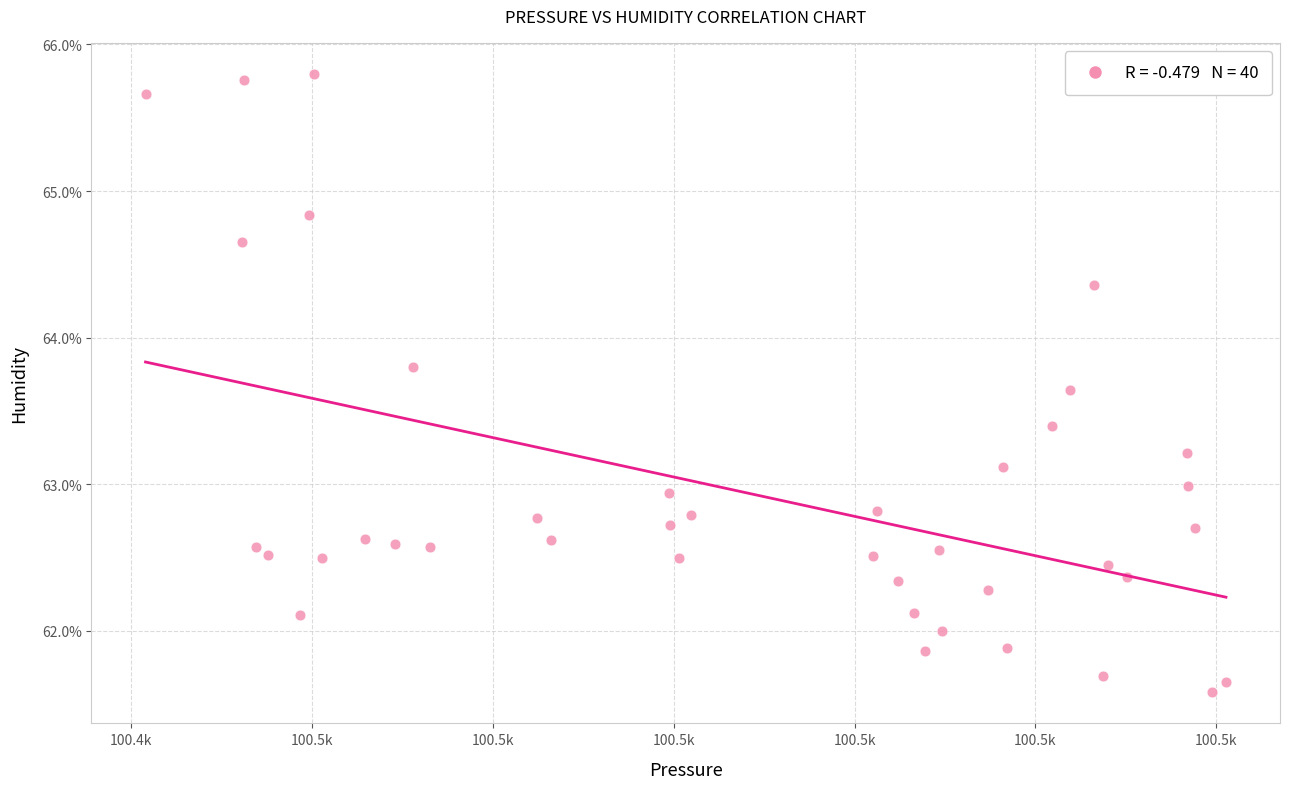

What is the range of X values (max minus min)?

29.9